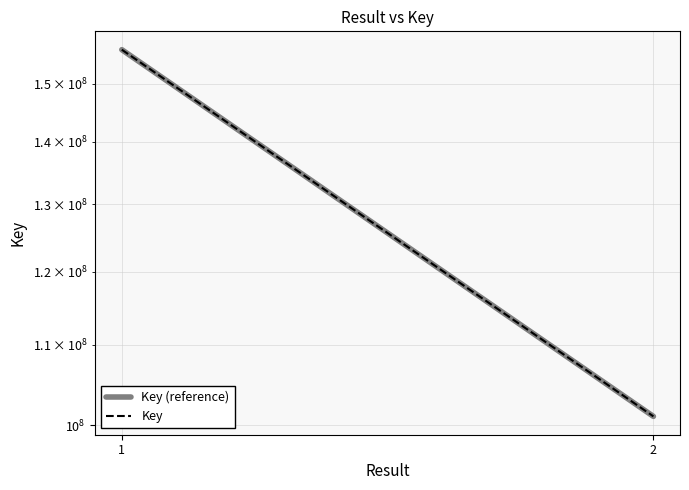

Reading left to right, extract all data points from this chart.

Key (reference): 156214455	101036854
Key: 156214455	101036854